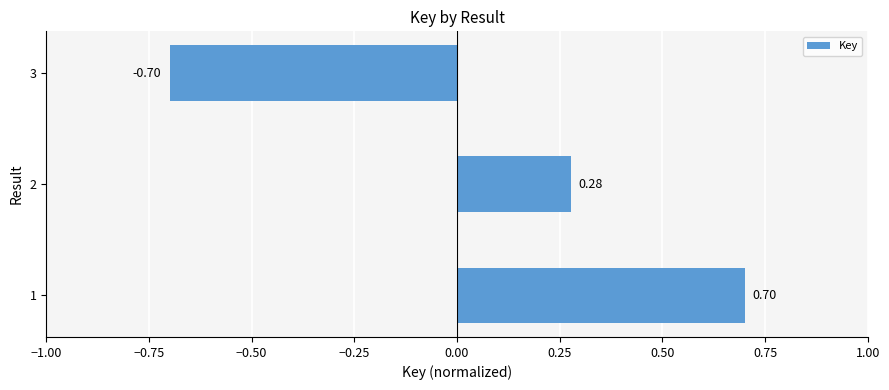

How many values are between 0 and 1?

2